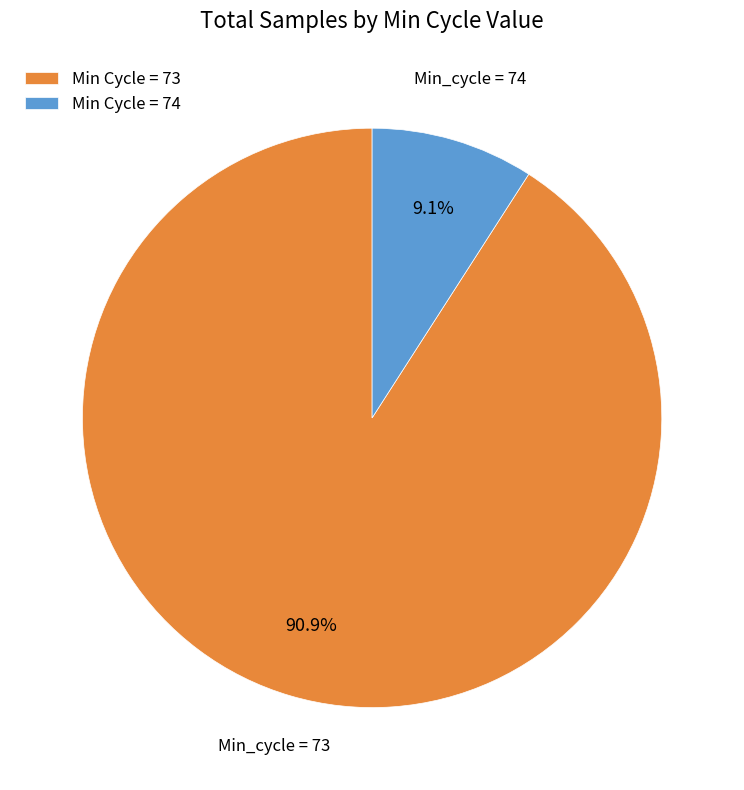

What is the largest slice in the pie chart?

Min Cycle = 73